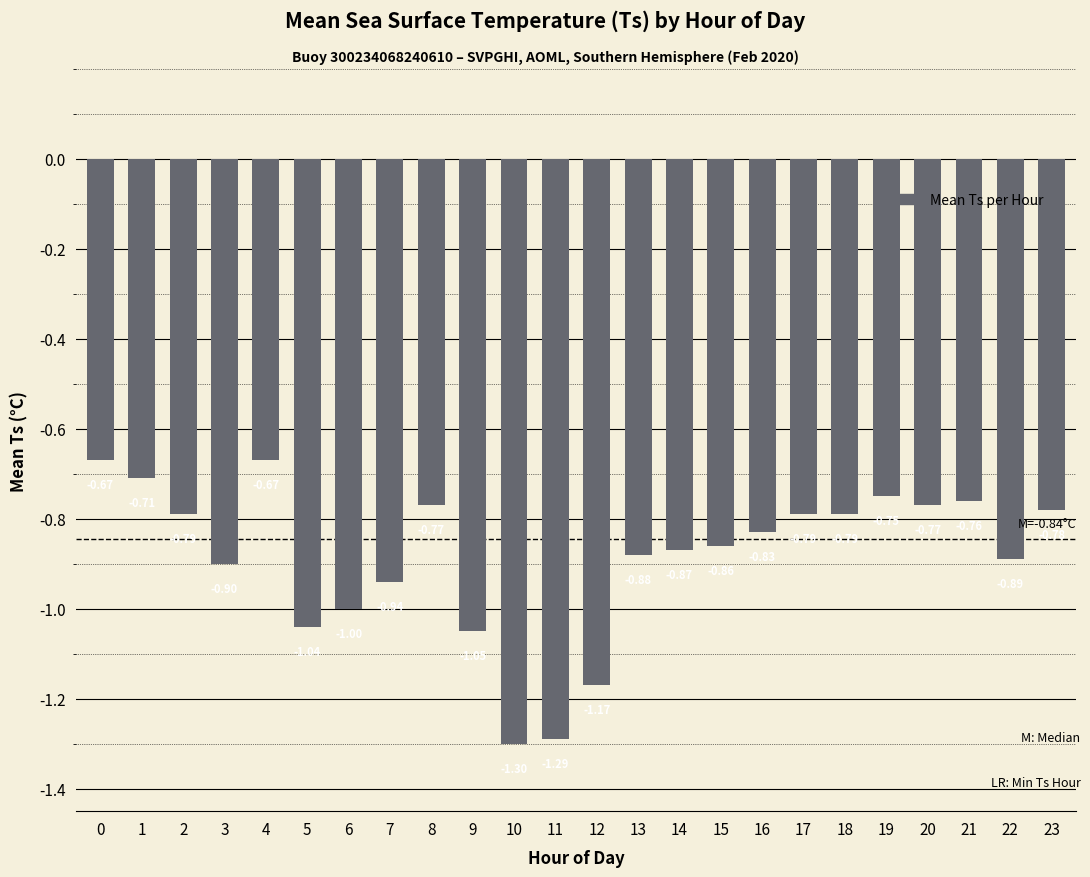

Between 3 and 23, which is larger?

23